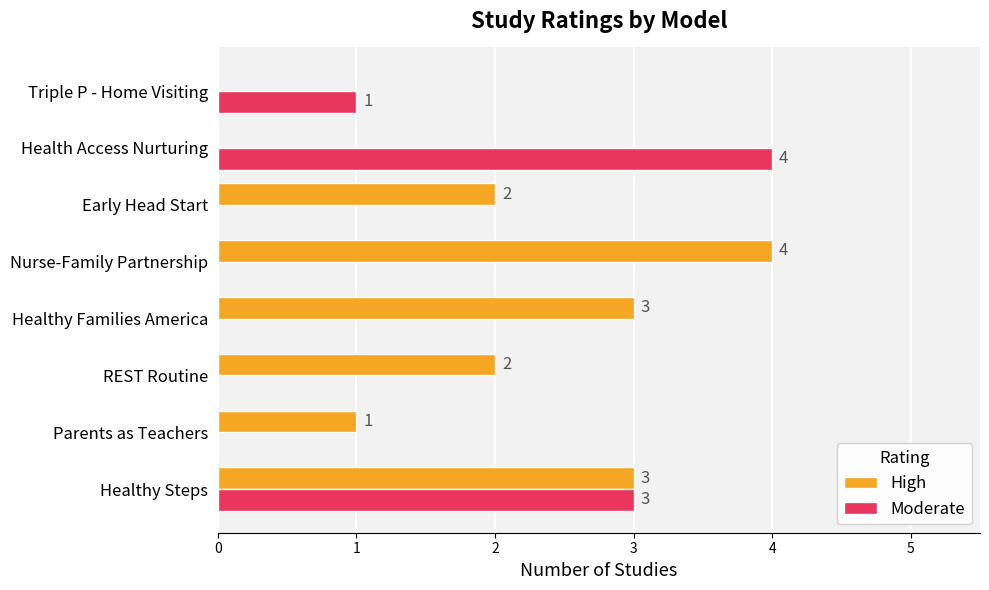

The Moderate series shows -3 at Early Head Start. True or false?

False